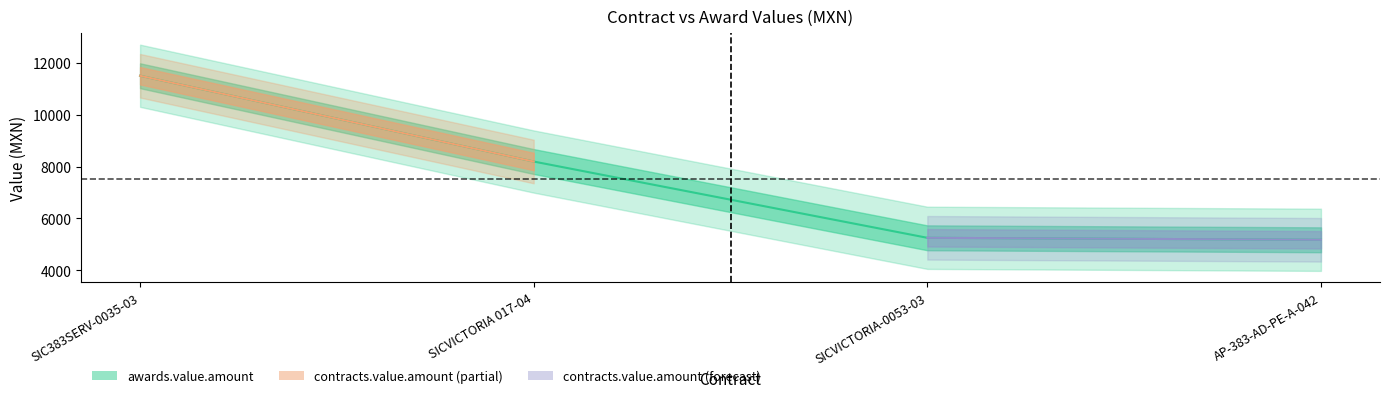

Does the chart have visible grid lines?

No